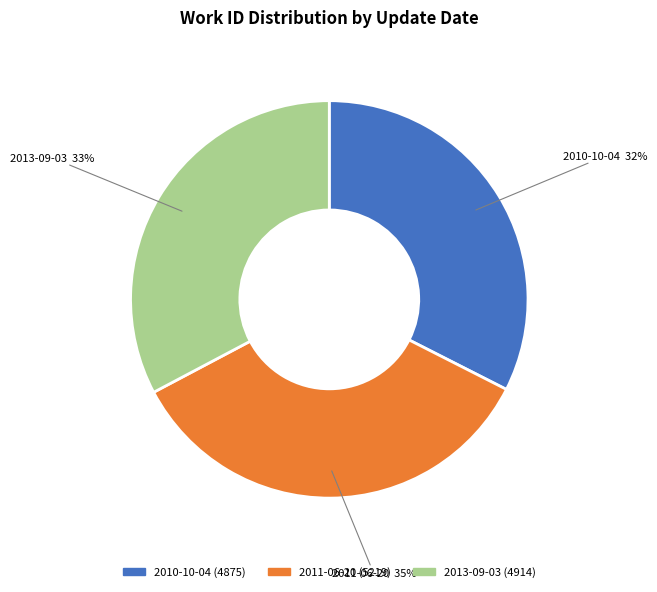

Which has a higher value, 2010-10-04 or 2011-06-20?

2011-06-20